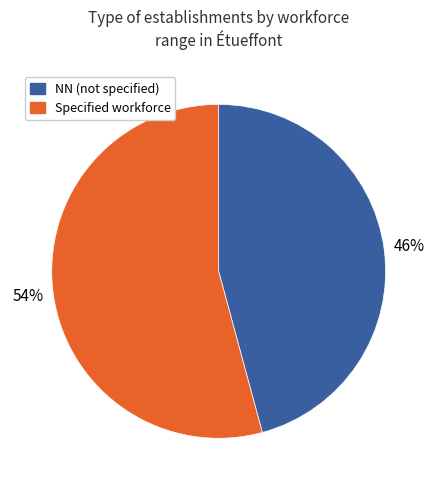

Is it true that Specified workforce is 54% of the pie?

True